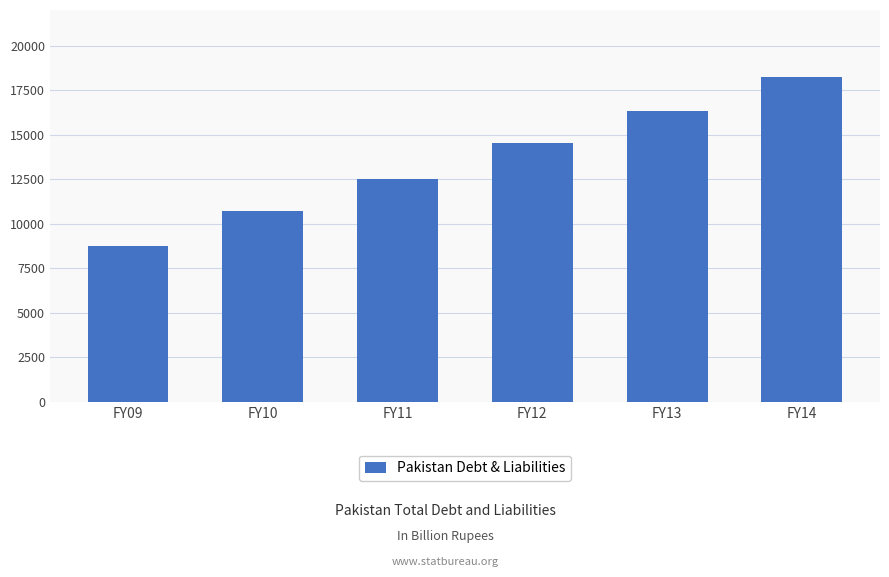

List the labels in order of value, smallest first.

FY09, FY10, FY11, FY12, FY13, FY14